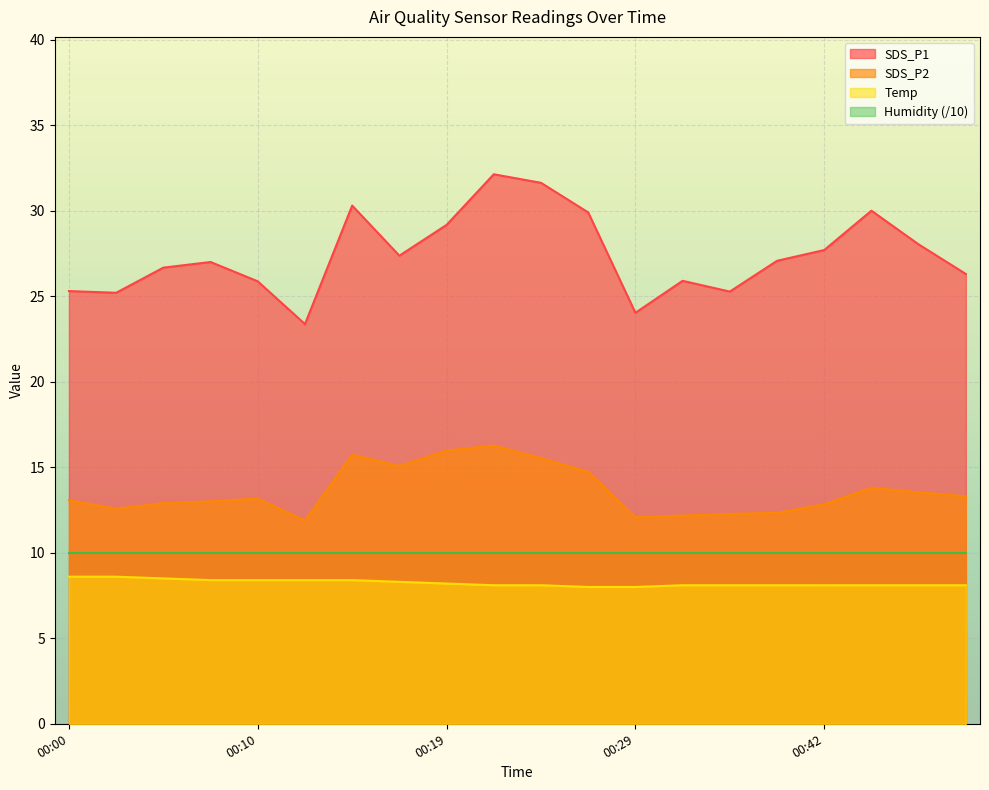

How many values in the SDS_P1 series are below 27?

9